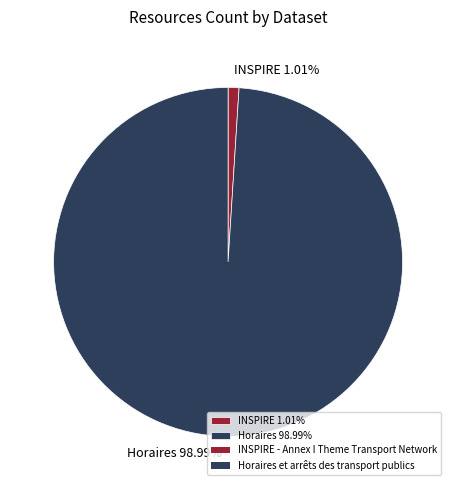

Rank the categories by value from highest to lowest.

Horaires 98.99%, INSPIRE 1.01%